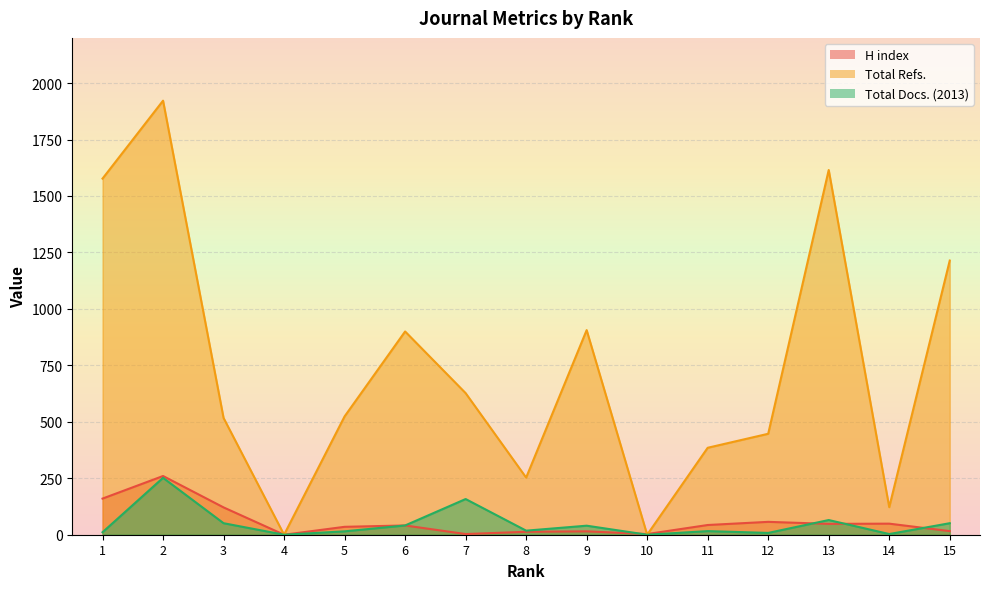

Is the value of Total Refs. at 3 greater than the value of Total Docs. (2013) at 3?

Yes